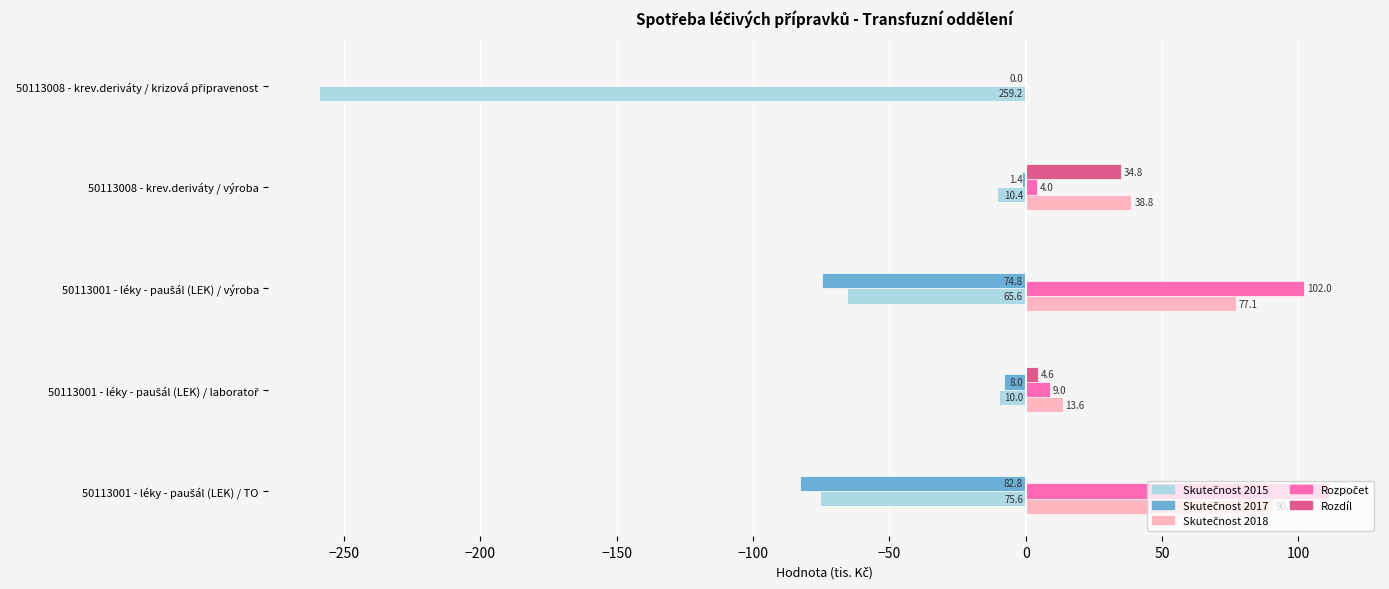

What is the smallest value displayed?

-259.2